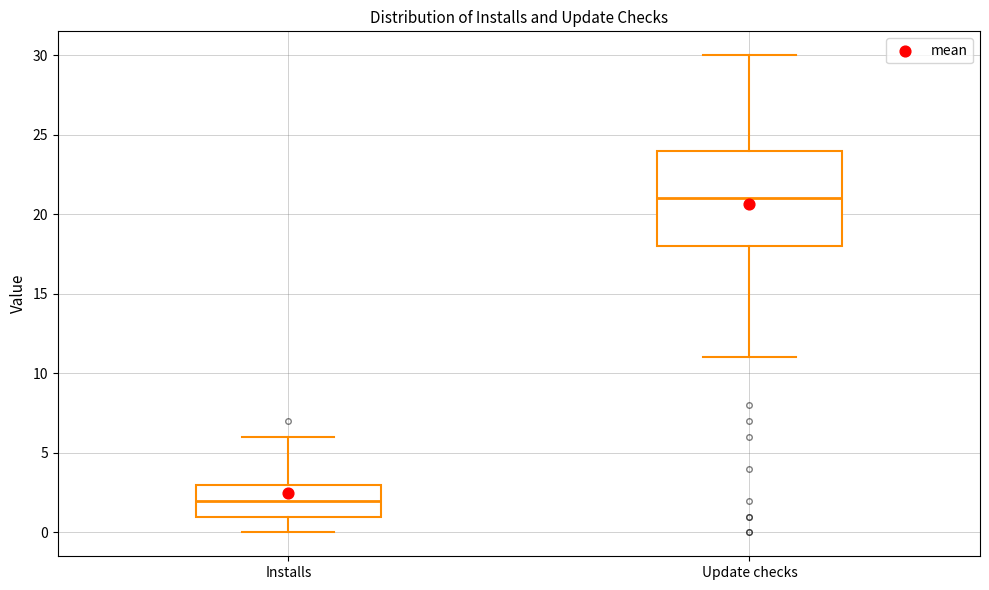

Which box's median line is the highest?

Update checks